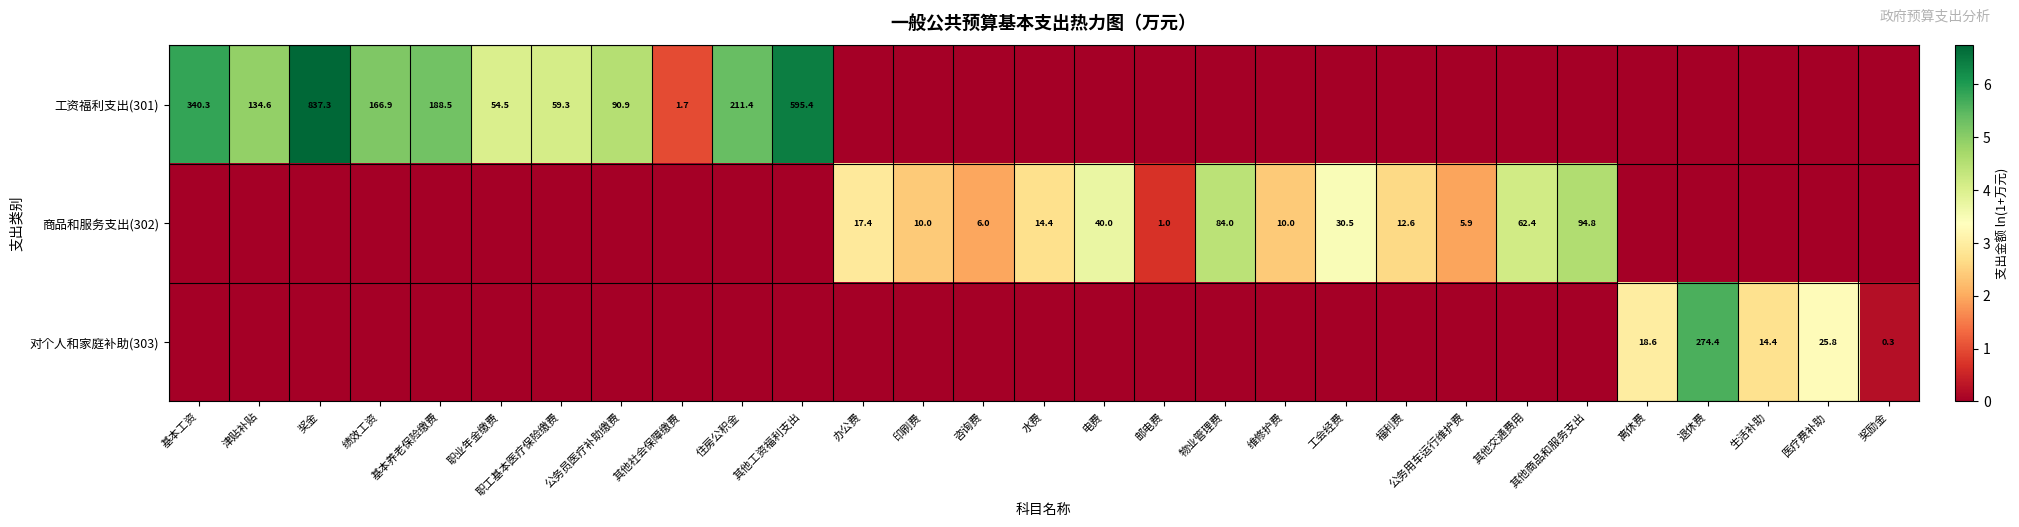

True or false: 商品和服务支出(302) has a value of 96.5 at 其他交通费用.

False